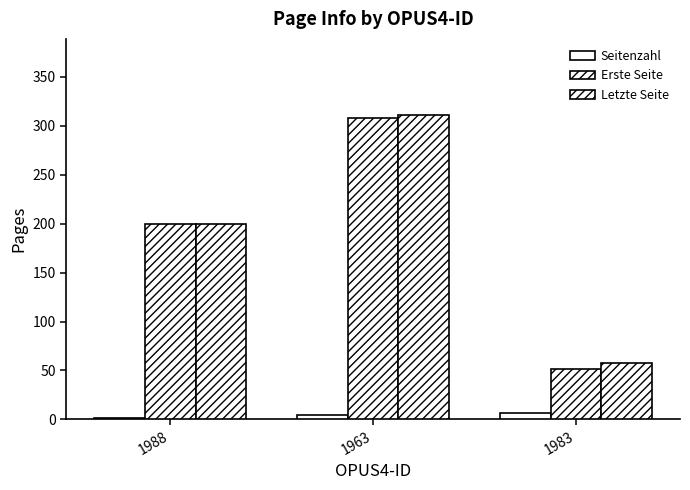

How many distinct data groups are displayed?

3